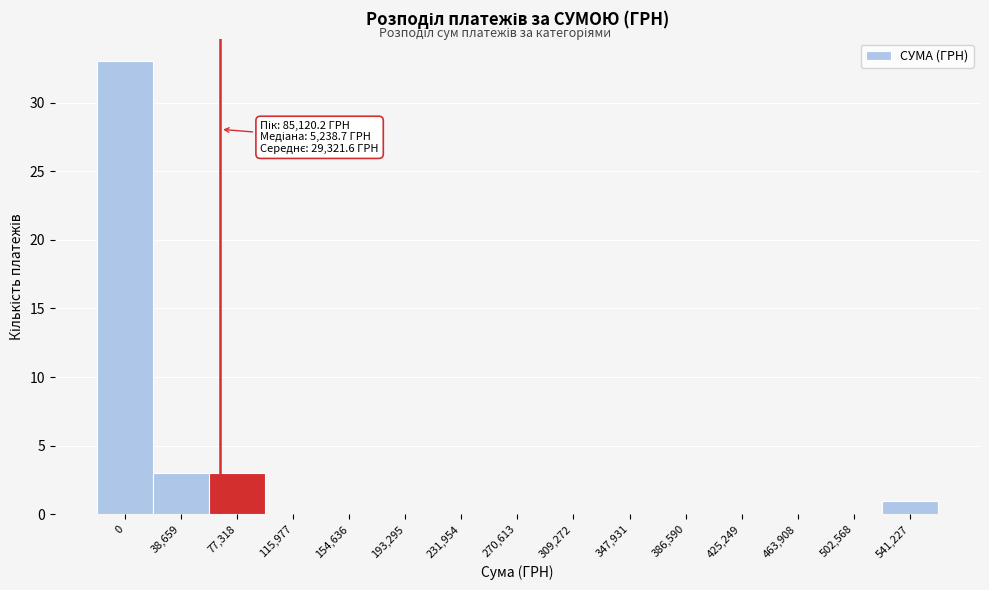

Reading left to right, extract all data points from this chart.

0=33	38,659=3	77,318=3	115,977=0	154,636=0	193,295=0	231,954=0	270,613=0	309,272=0	347,931=0	386,590=0	425,249=0	463,908=0	502,568=0	541,227=1